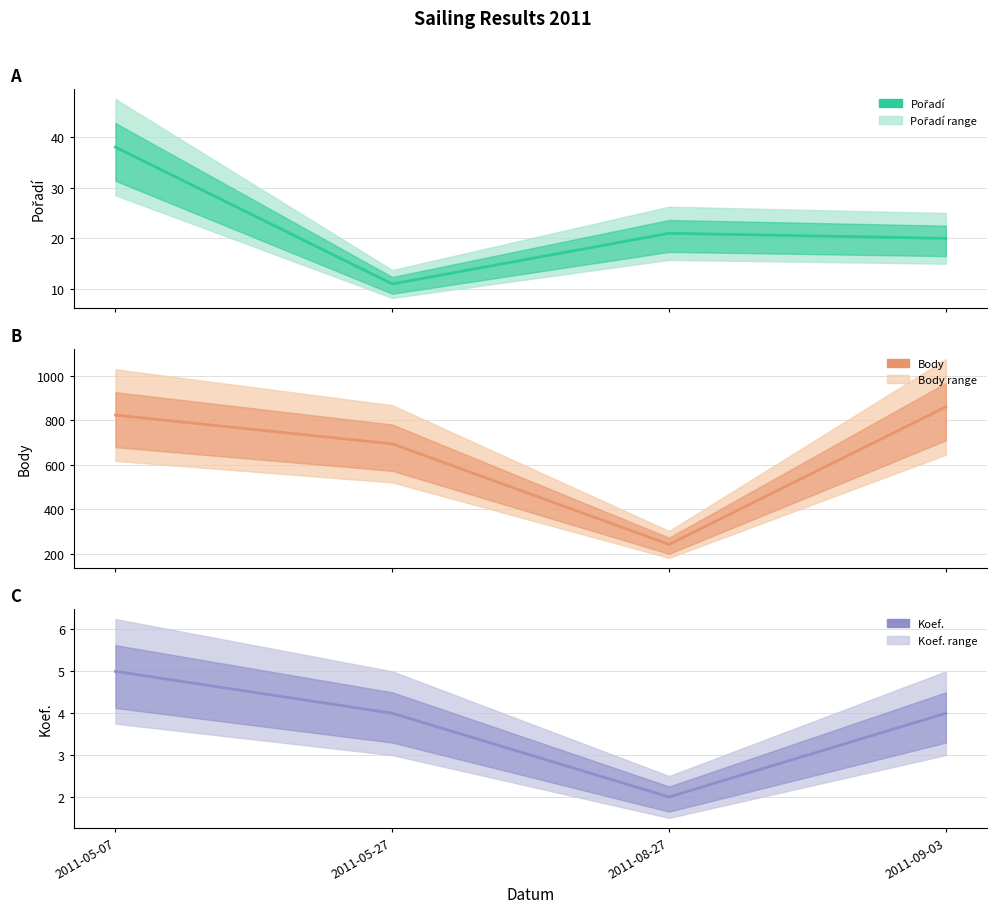

How many lines are shown in the chart?

3